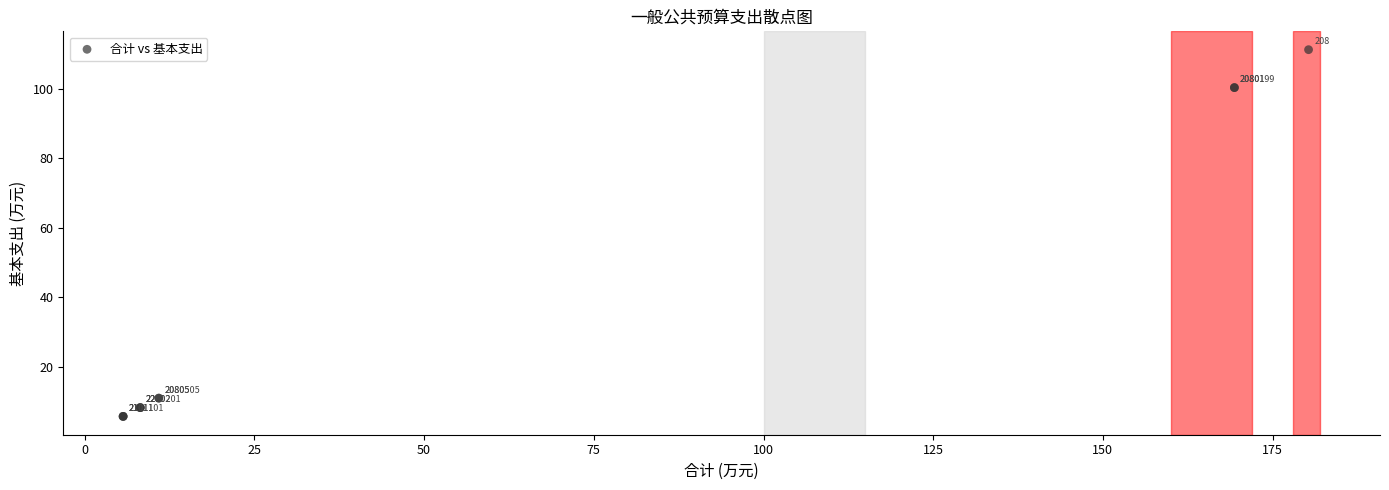

What Y value in the scatter plot is closest to 58?

100.4